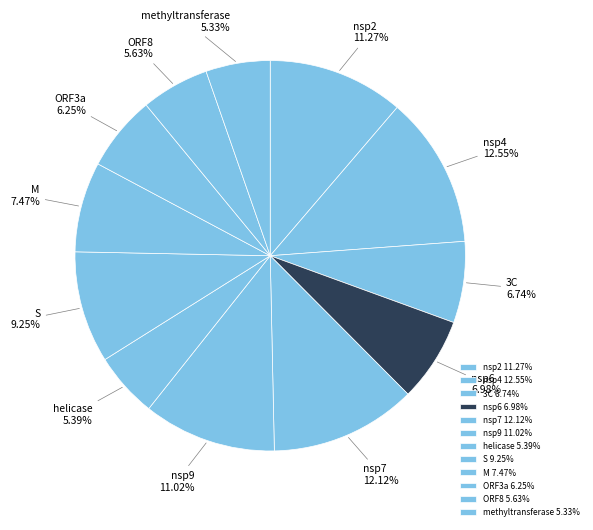

Combined, do methyltransferase and M account for over 50%?

No